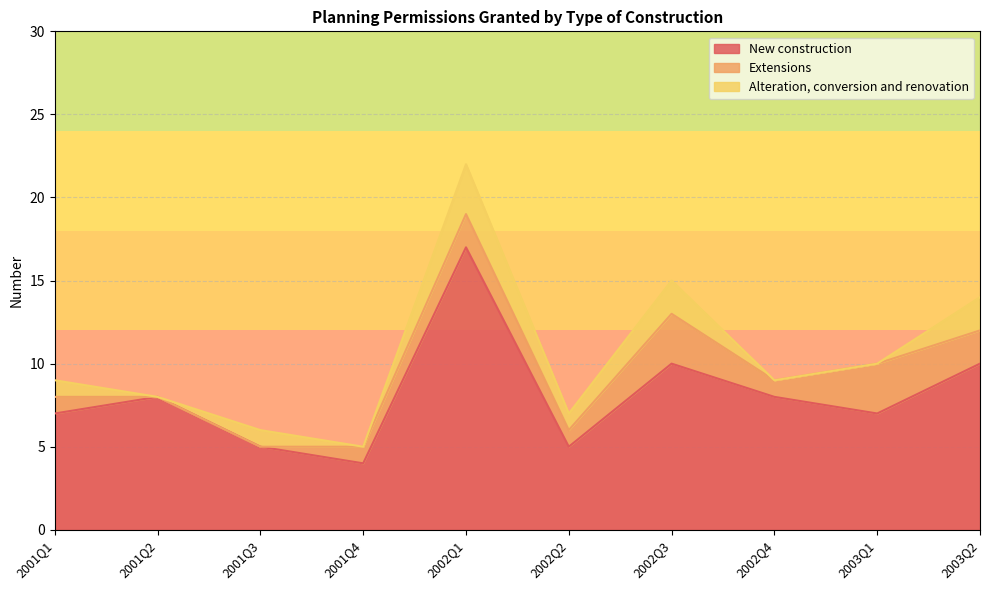

What is the label of the 6th point from the right?

2002Q1